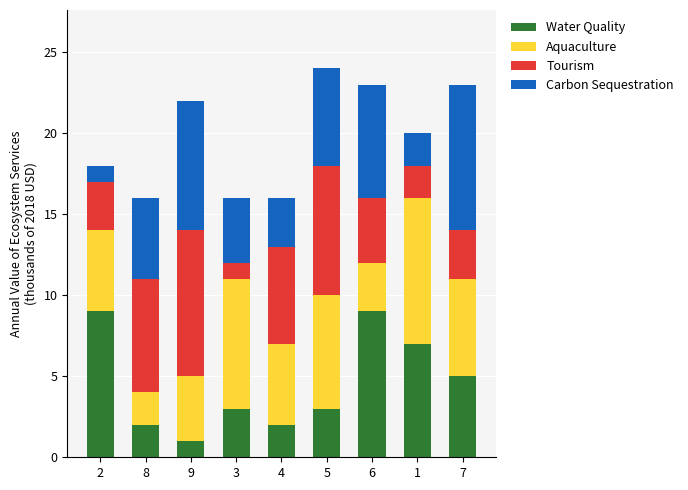

True or false: Water Quality has a value of 1 at 4.

False